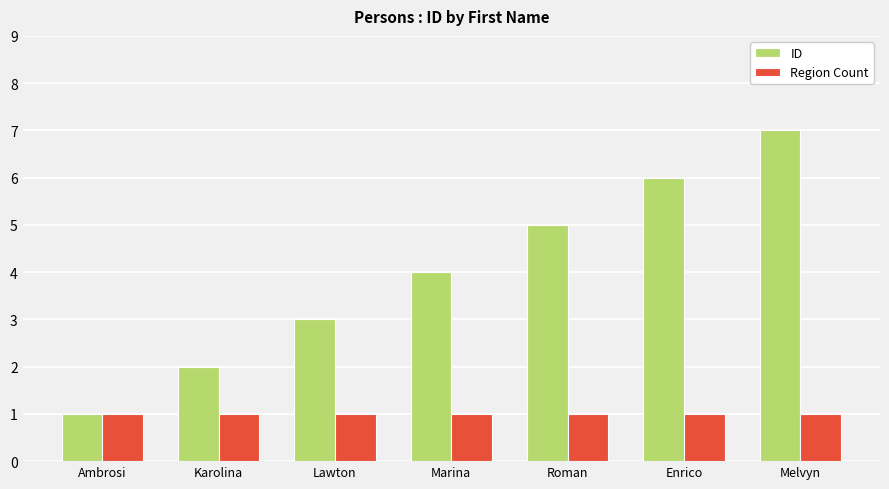

Which series has the largest total across all categories?

ID